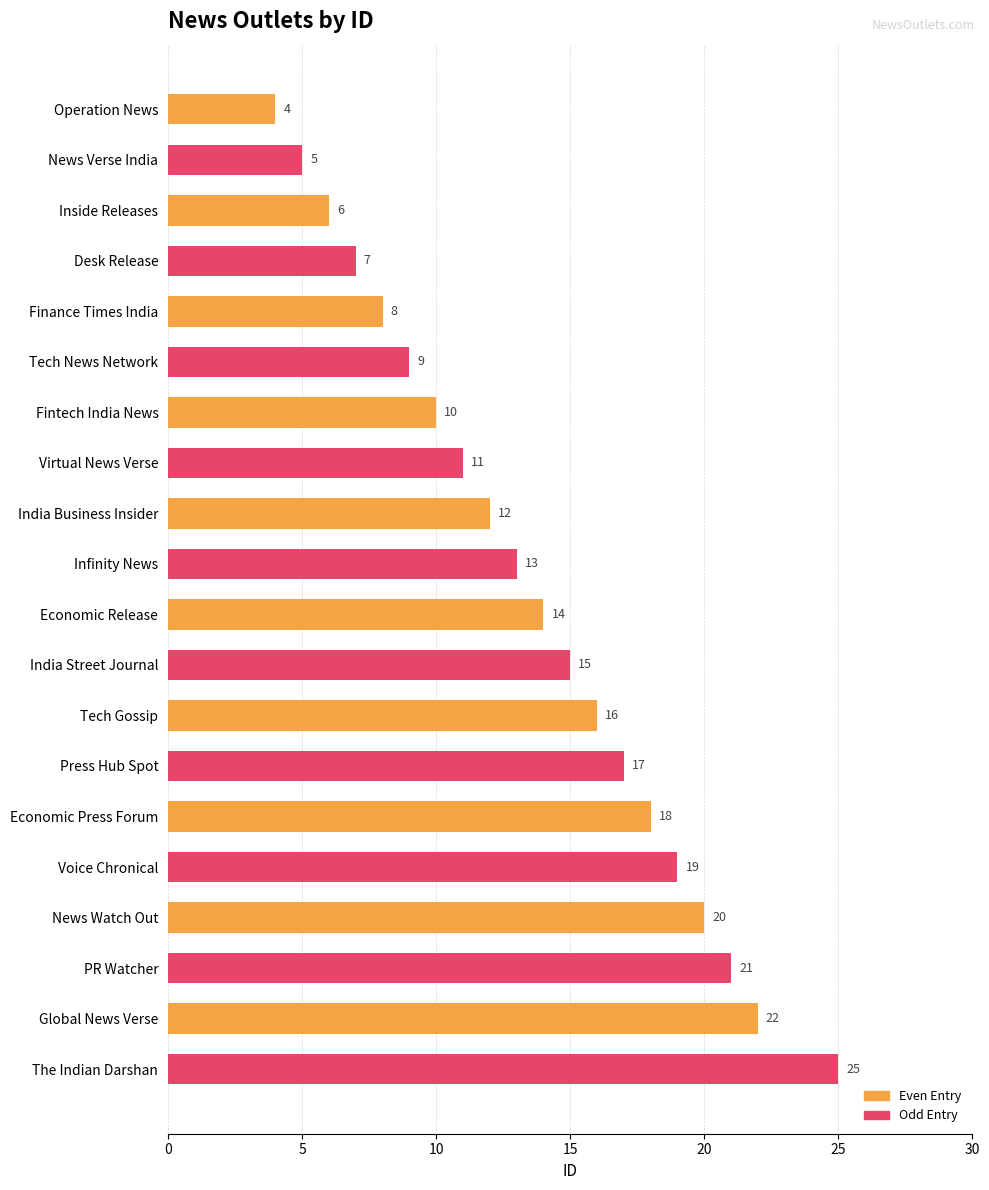

What is the average value of the Even Entry series?

13